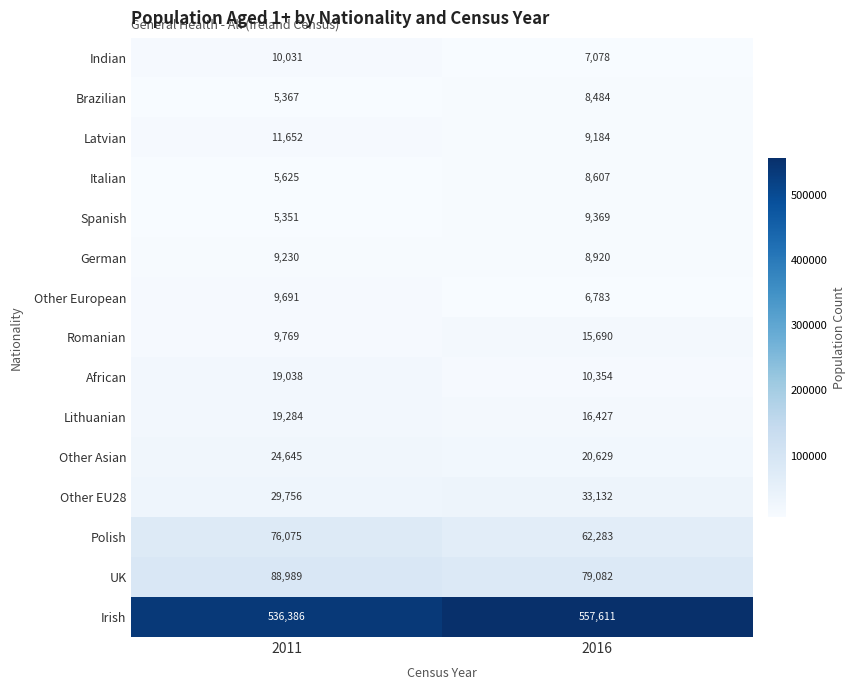

What is the total value across all series at 2011?

860889